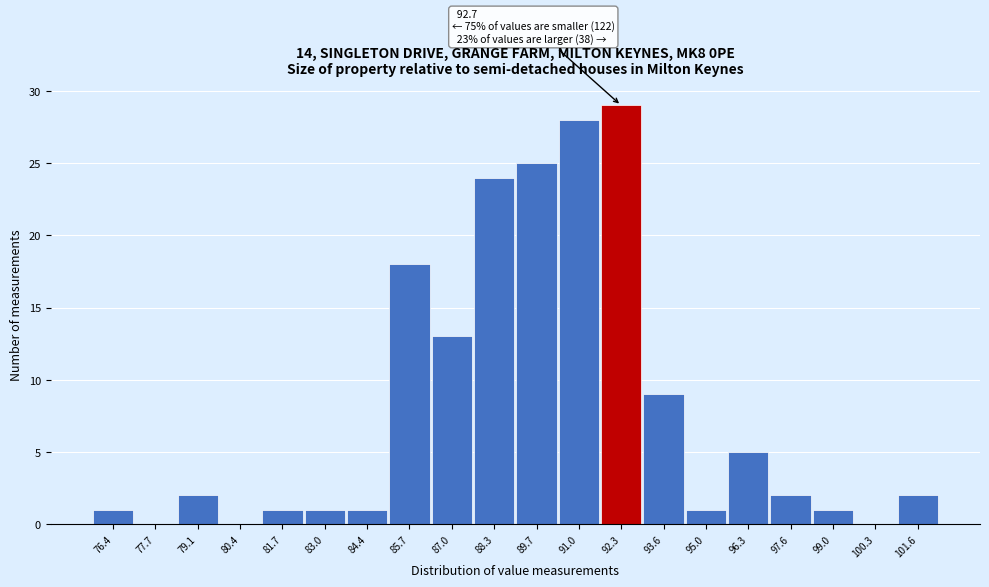

Reading right to left, what are all the values shown in this chart?

101.6=2	100.3=0	99.0=1	97.6=2	96.3=5	95.0=1	93.6=9	92.3=29	91.0=28	89.7=25	88.3=24	87.0=13	85.7=18	84.4=1	83.0=1	81.7=1	80.4=0	79.1=2	77.7=0	76.4=1